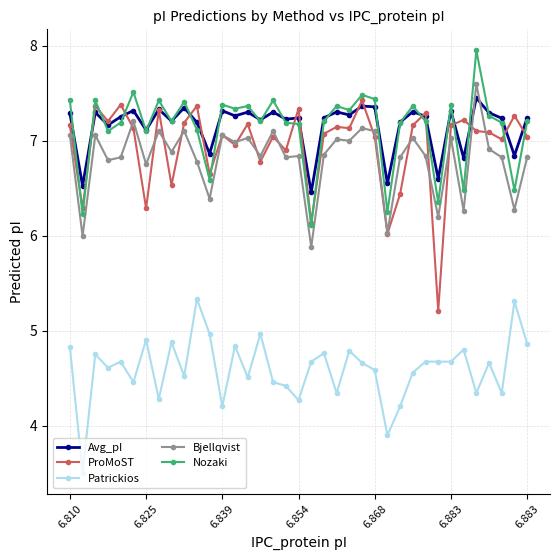

Count the Avg_pI values in the range 7 to 8.

30